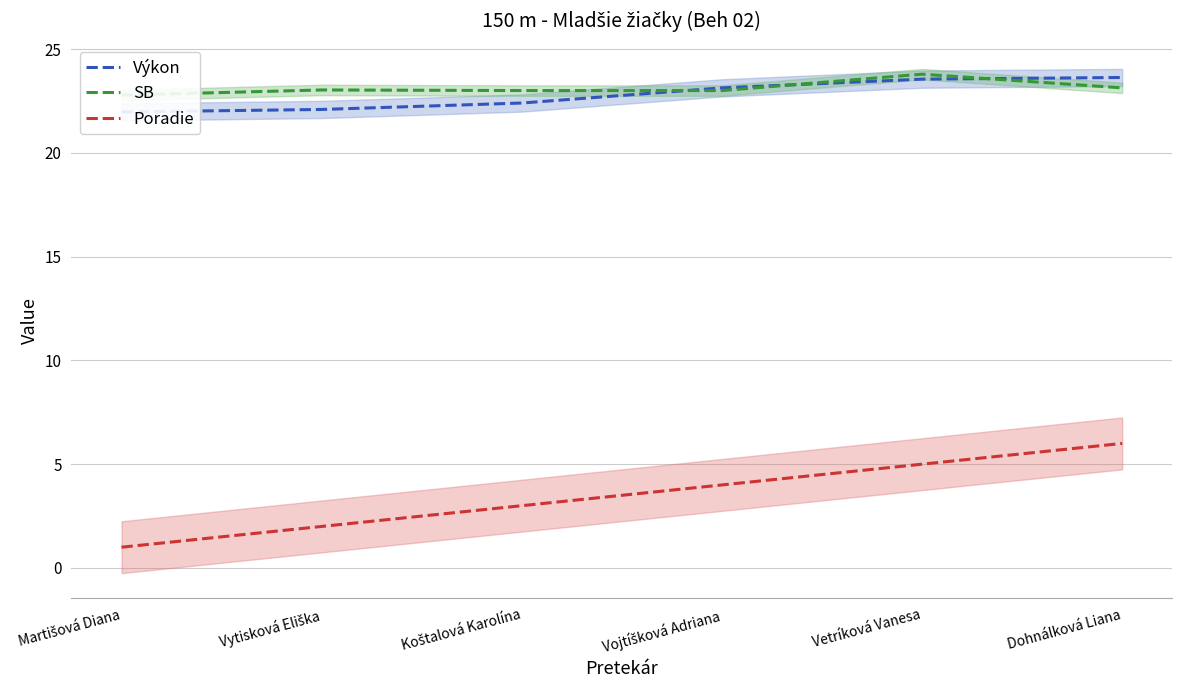

Which series has the largest total across all categories?

SB